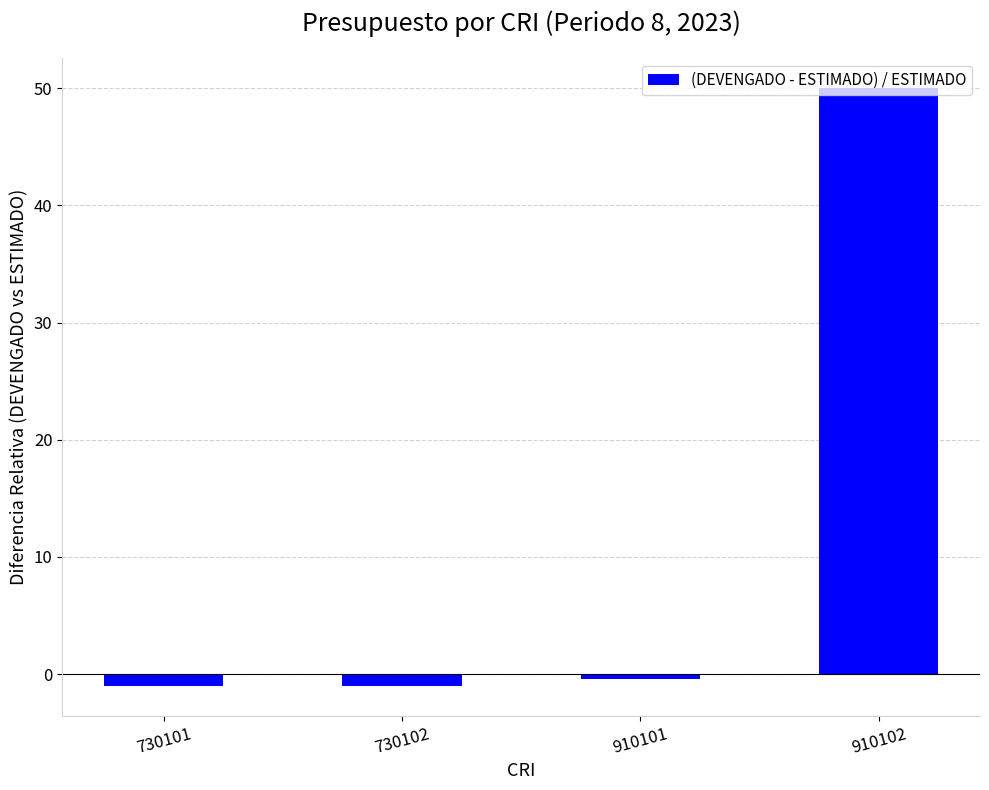

The value at 910102 is 81.7. True or false?

False